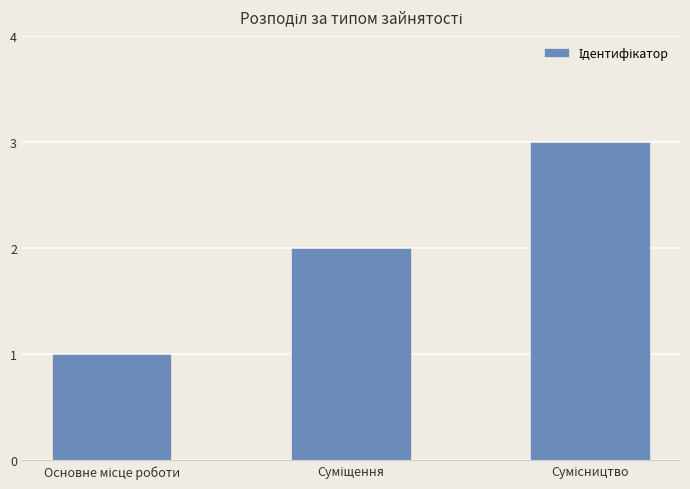

What is the value of the 2nd bar from the left?

2